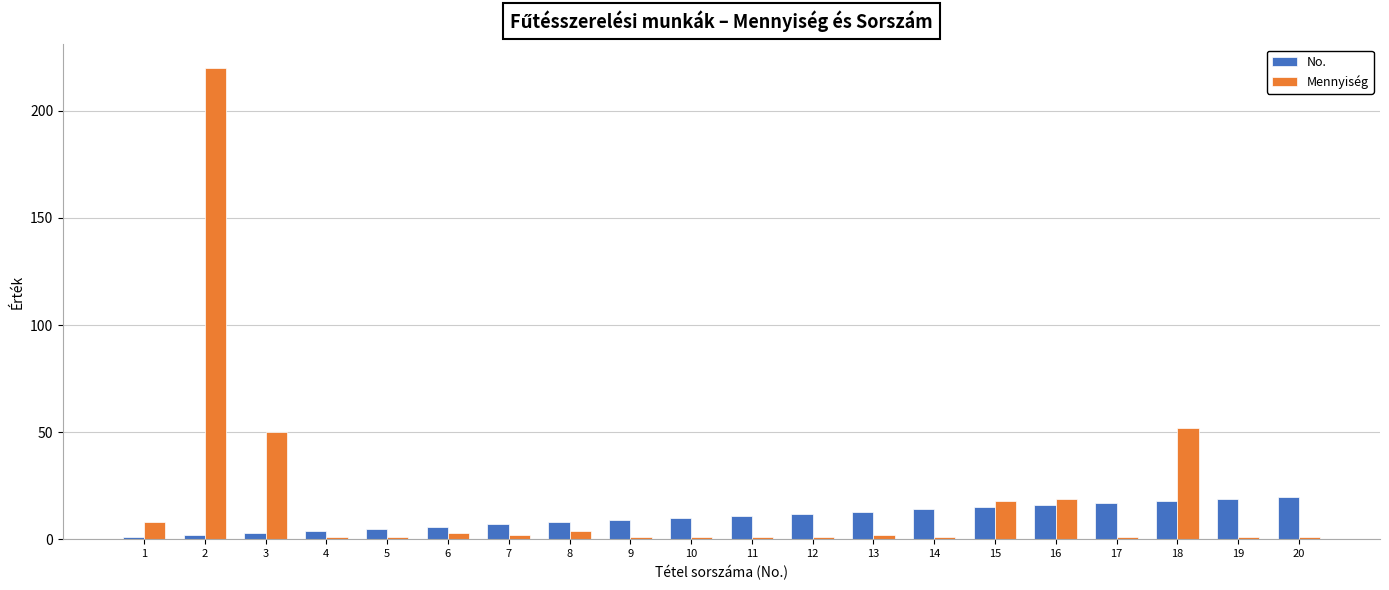

The value of No. at 1 is 1. True or false?

True